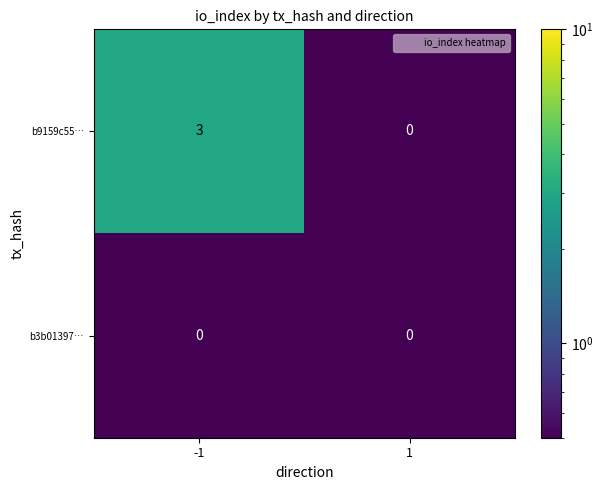

What is the sum of the b9159c55… values at 1 and -1?

3